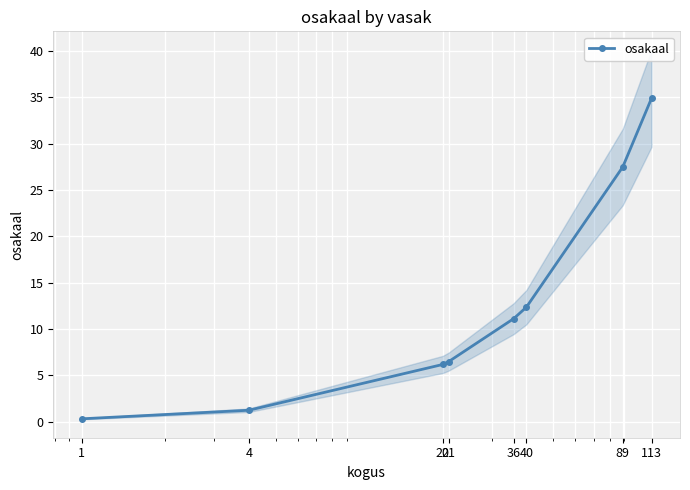

True or false: the data shows 34.9 at 113.

True